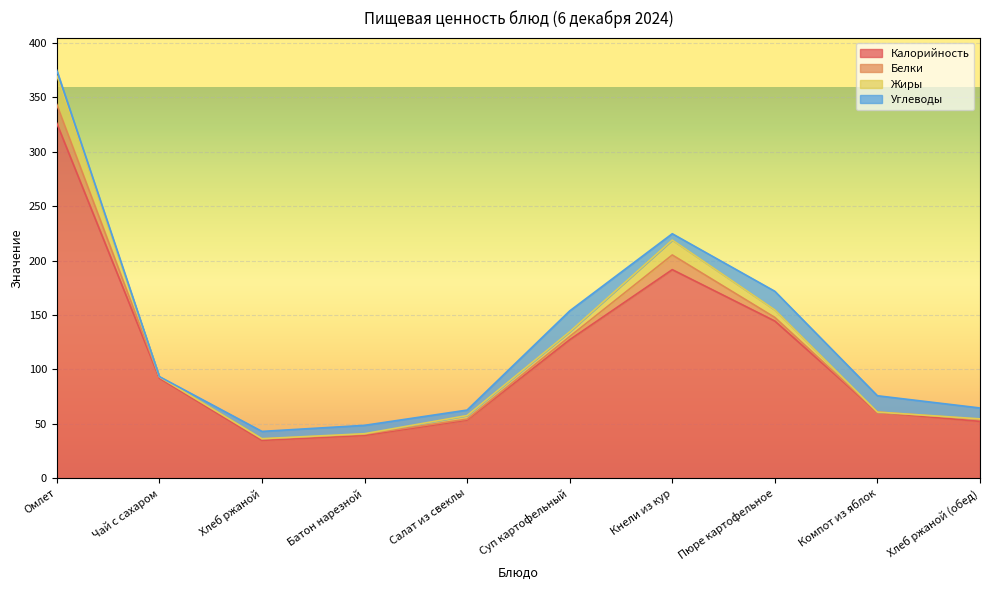

Count the number of categories in the chart.

10